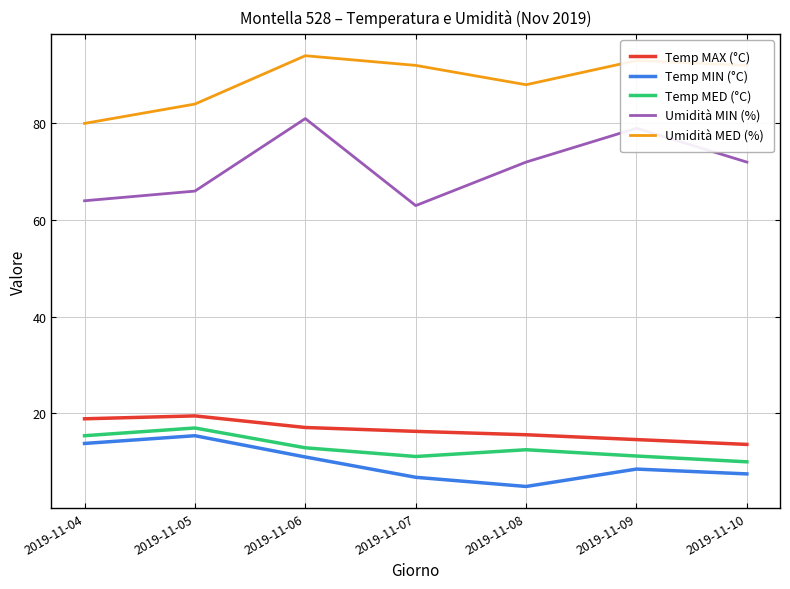

What is the difference between the second highest and second lowest values in the Temp MED (°C) series?

4.3